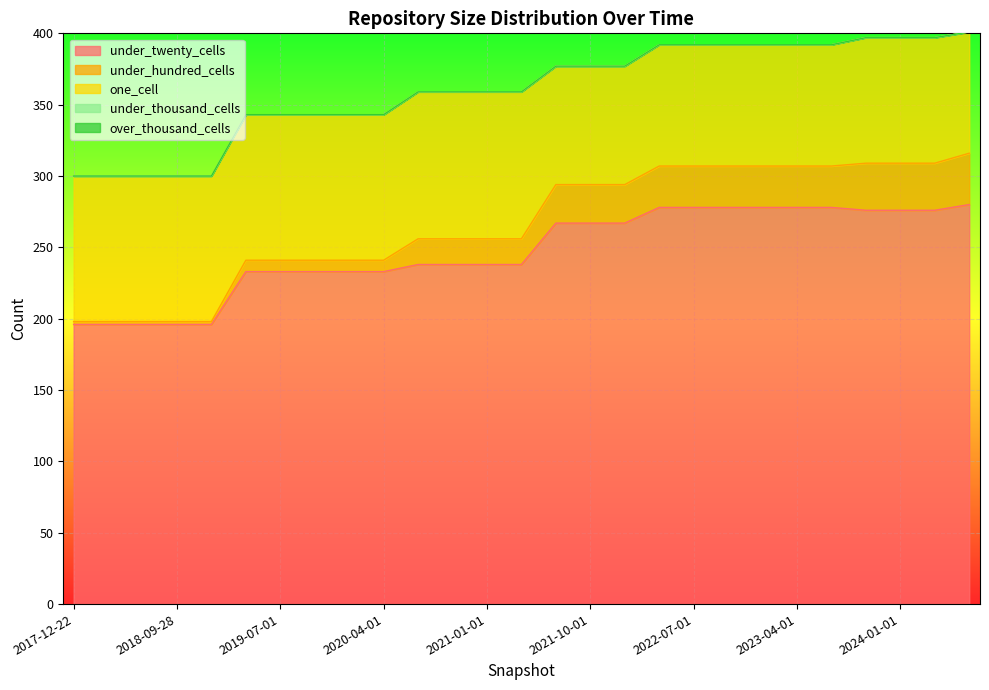

At how many categories does at least one series exceed 86?

27